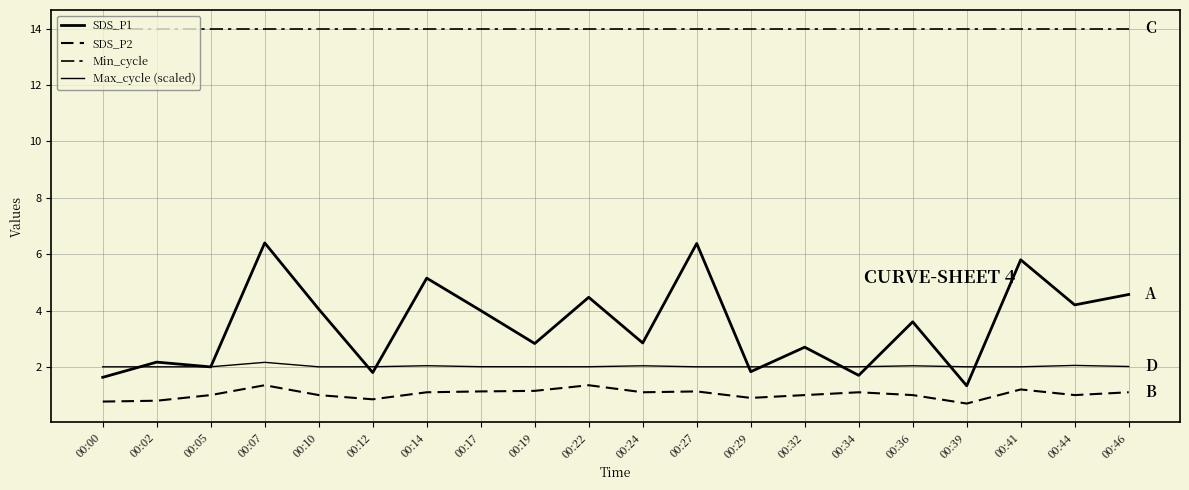

What is the spread (max minus min) of values at 00:34?

12.9